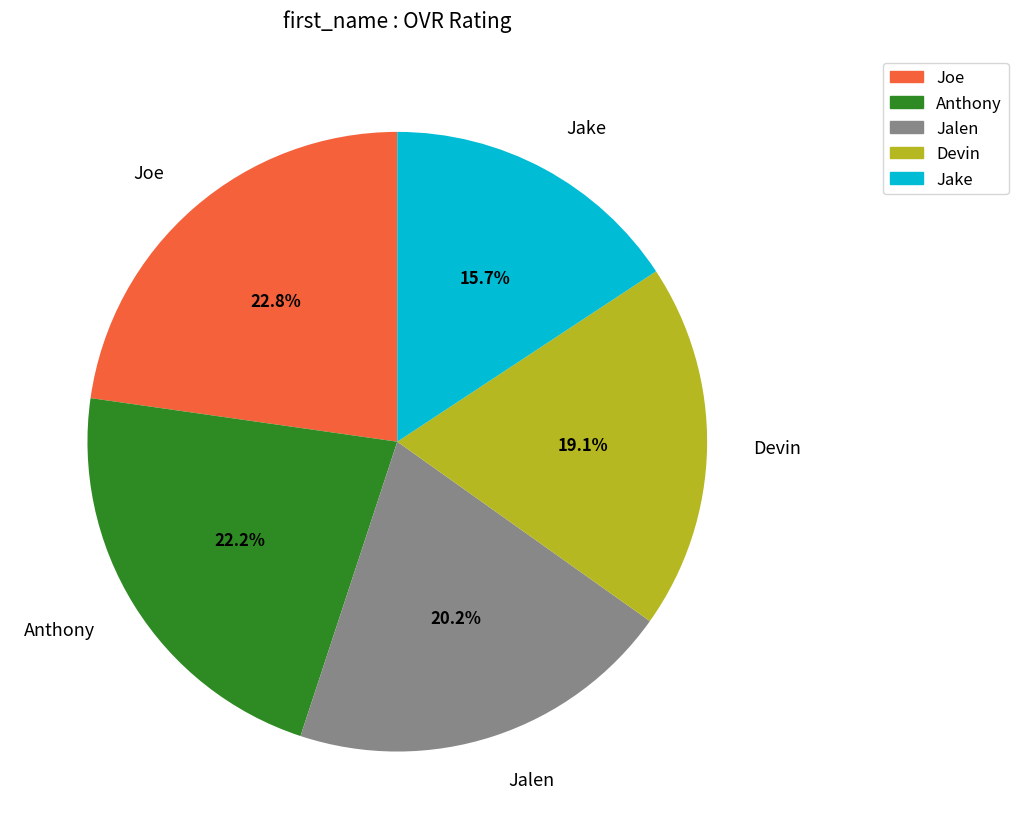

True or false: Devin accounts for 19% of the total.

True